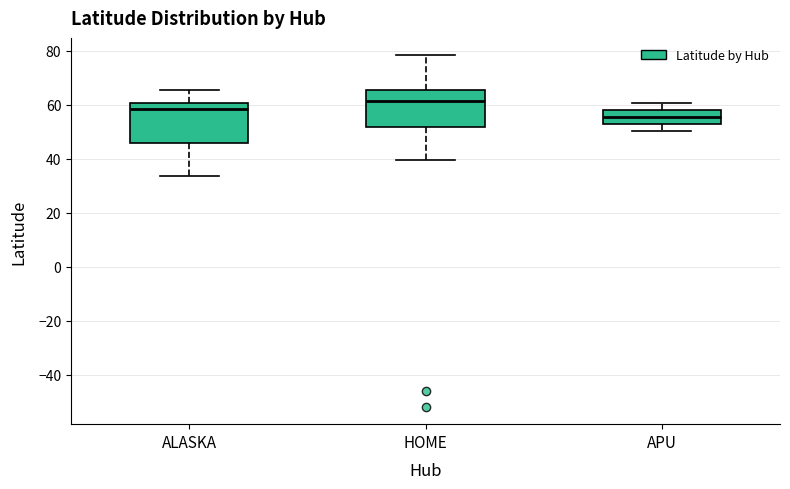

Reading left to right, read every box against the y-axis: the position of its median line, the range the box covers, and the ends of its whiskers. The values are not printed on the chart, so give them approximately, as read against the axis.

ALASKA: median 58, box 46 to 60, whiskers 34 to 66
HOME: median 62, box 52 to 66, whiskers 40 to 78
APU: median 56, box 52 to 58, whiskers 50 to 60